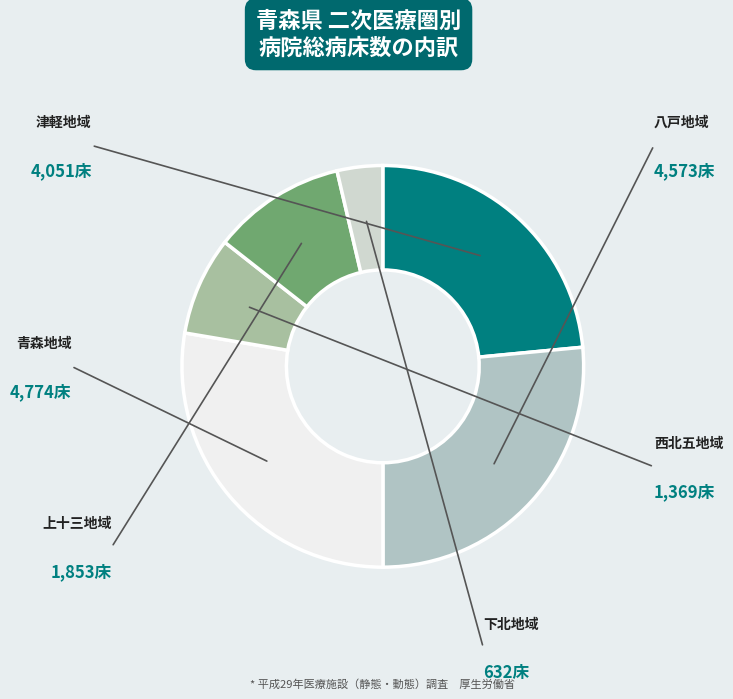

True or false: 西北五地域 accounts for 16% of the total.

False